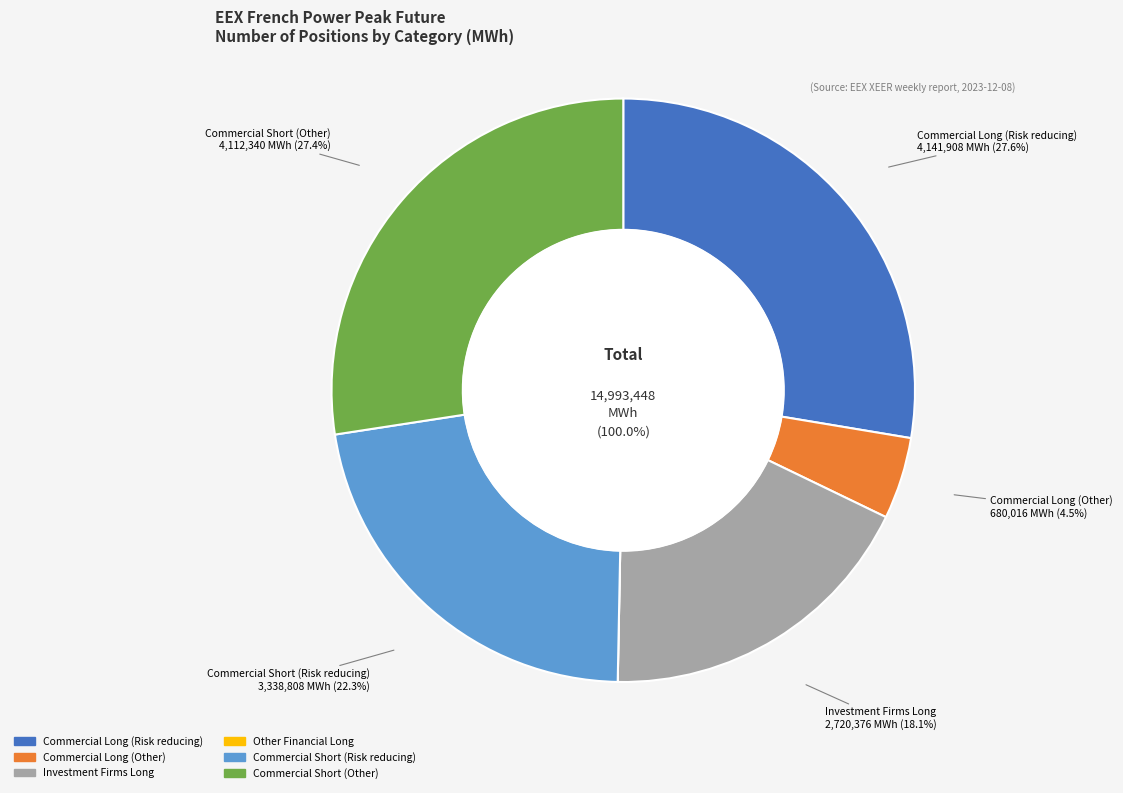

Is there a majority slice in this chart?

No